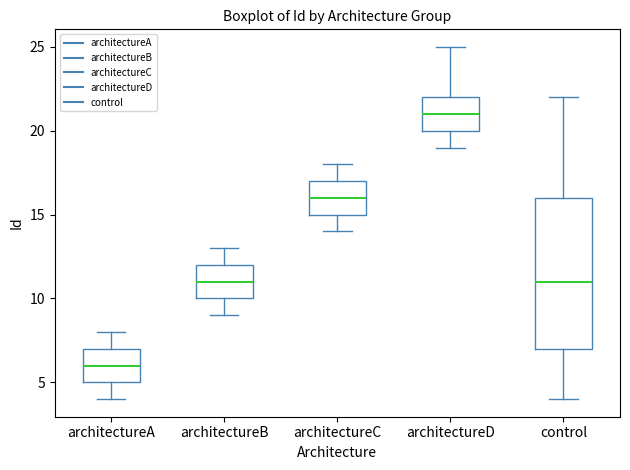

Which box is the tallest, from its lower edge to its upper edge?

control